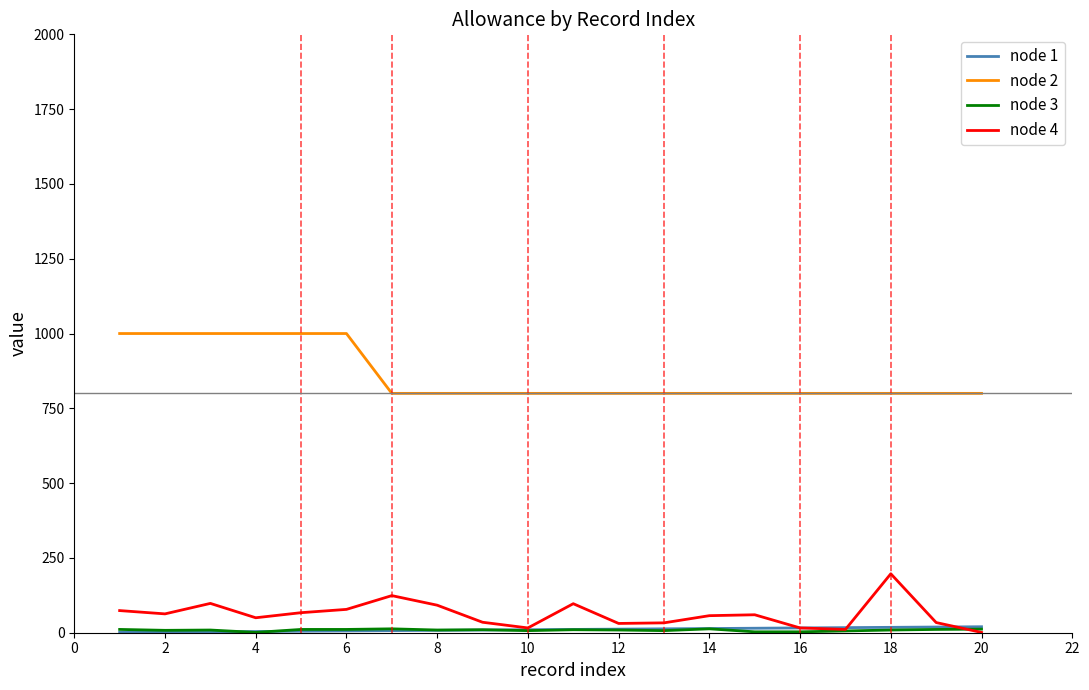

What is the maximum value shown in the chart?

1000